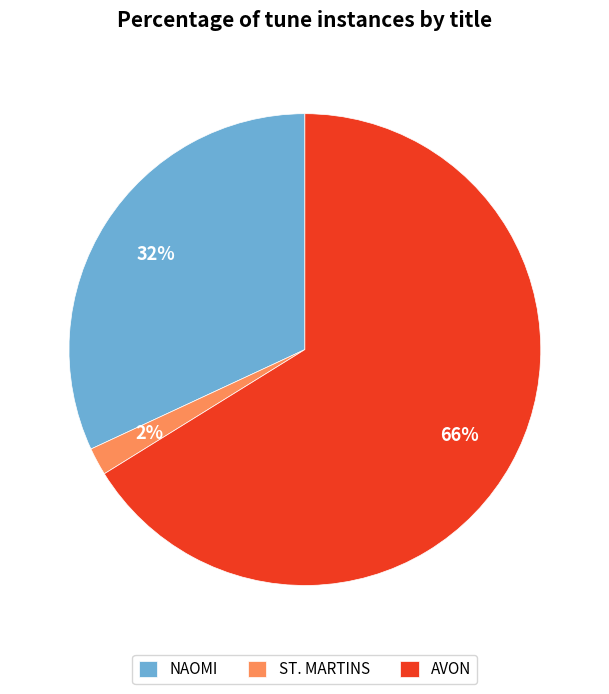

Is the sum of ST. MARTINS and AVON greater than half?

Yes